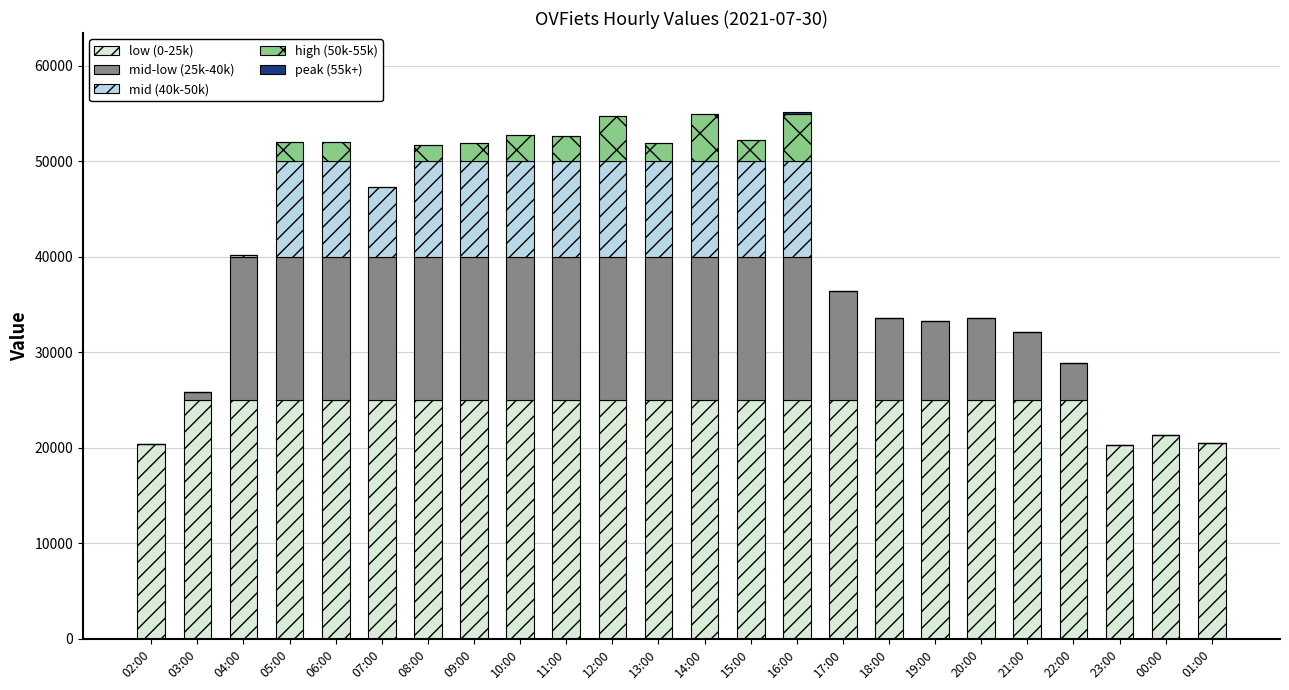

The low (0-25k) series shows 12162 at 21:00. True or false?

False